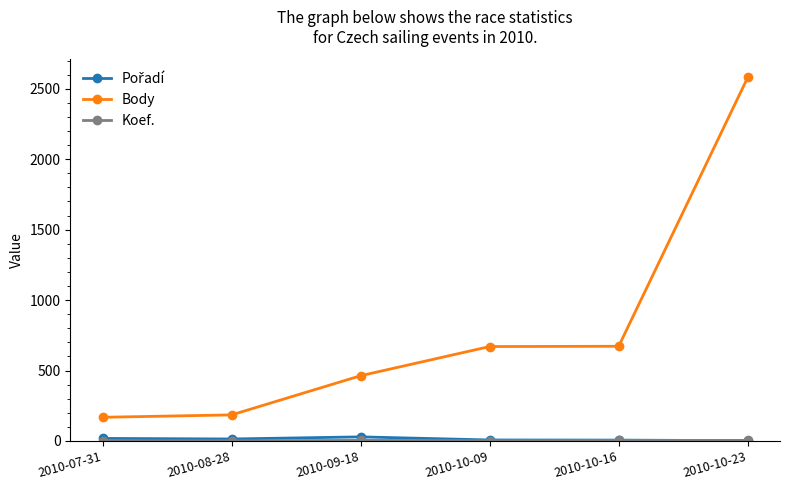

What is the label of the 5th point from the left?

2010-10-16